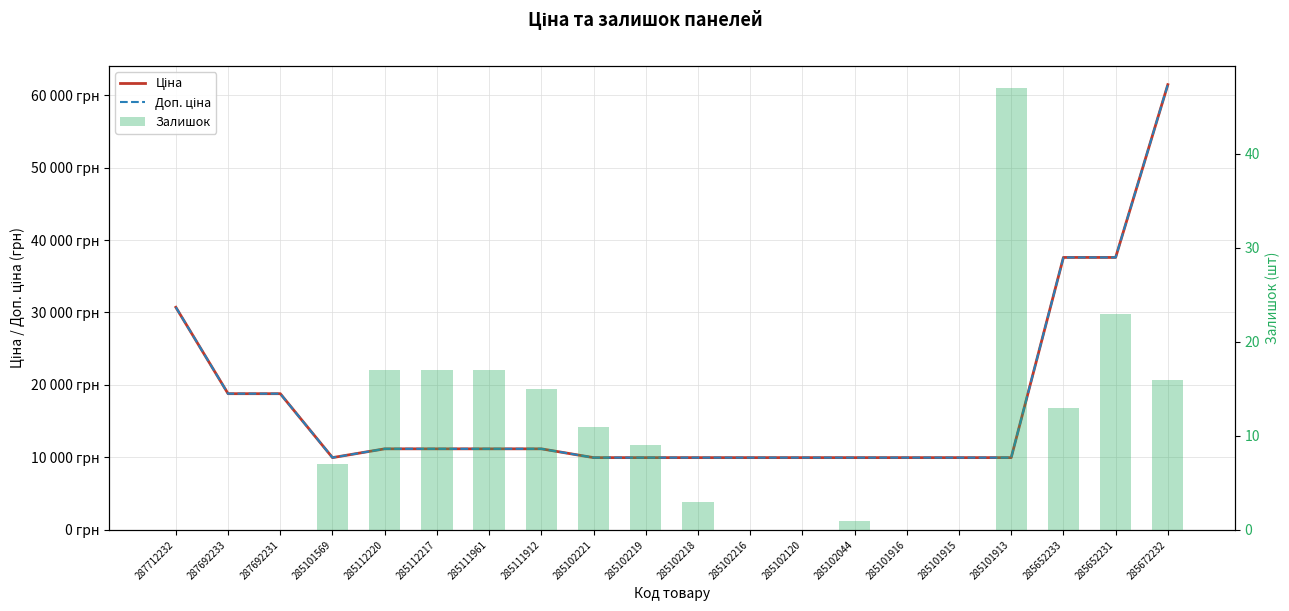

At 285101915, list the series in order from largest to smallest.

Ціна, Доп. ціна, Залишок